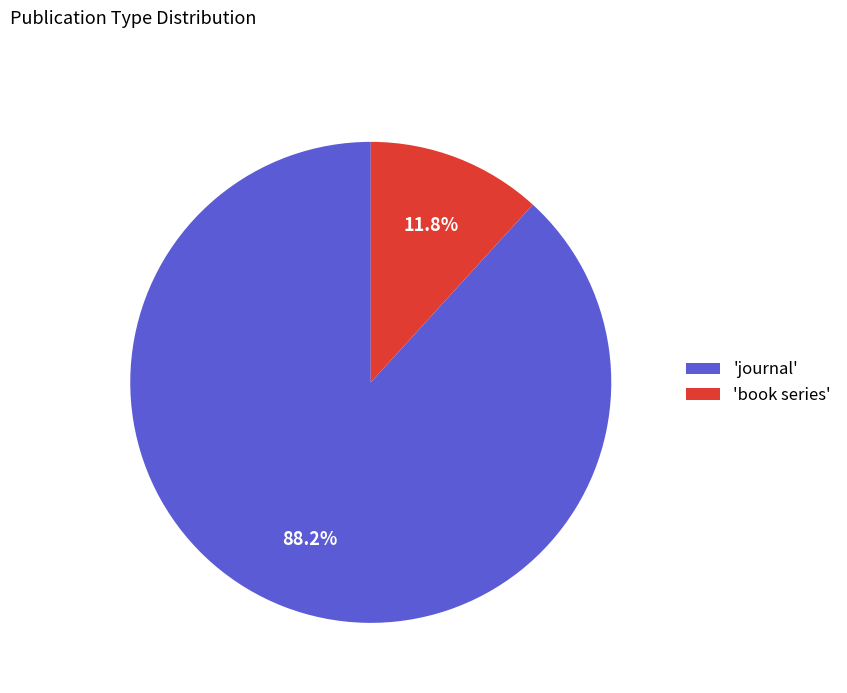

Rank the categories by value from highest to lowest.

'journal', 'book series'